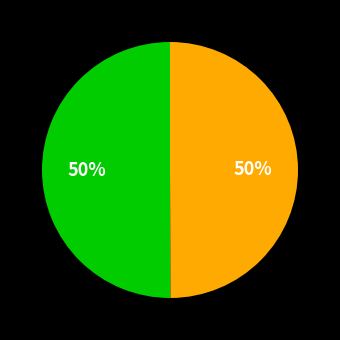

To the nearest percent, what is the average slice percentage?

50%